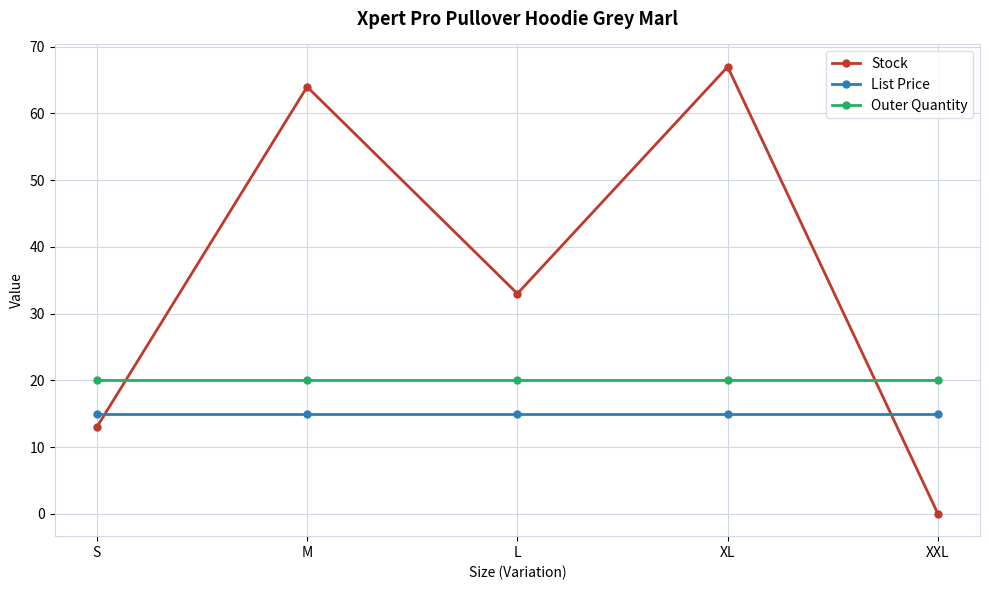

Which category has the lowest value across all series?

XXL